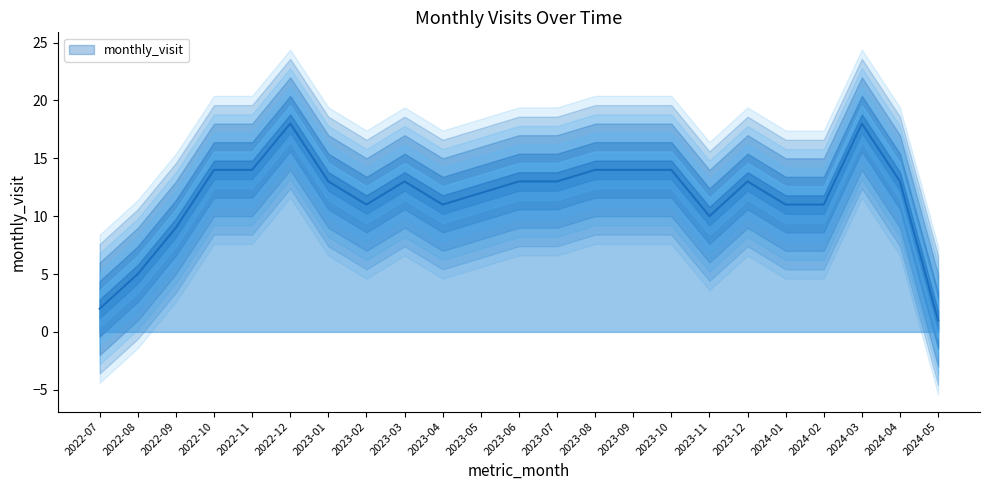

List the labels in order of value, largest first.

2022-12, 2024-03, 2022-10, 2022-11, 2023-08, 2023-09, 2023-10, 2023-01, 2023-03, 2023-06, 2023-07, 2023-12, 2024-04, 2023-05, 2023-02, 2023-04, 2024-01, 2024-02, 2023-11, 2022-09, 2022-08, 2022-07, 2024-05